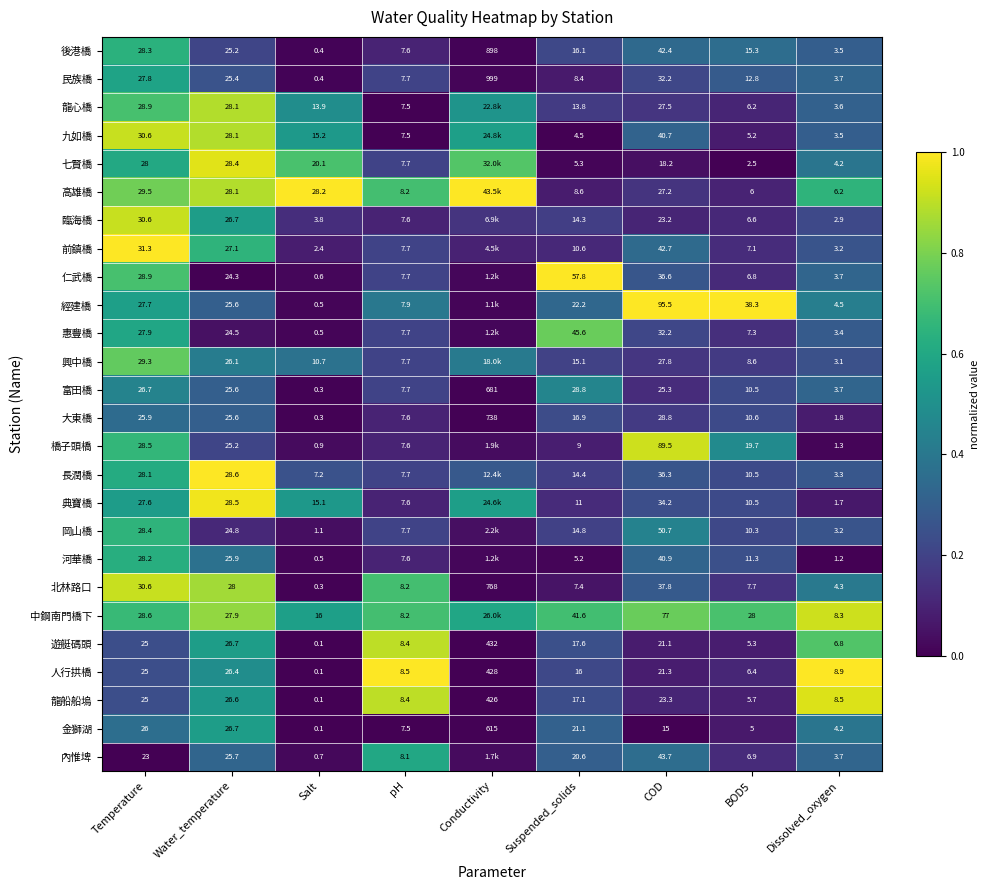

Is the value of 前鎮橋 at Salt greater than the value of 內惟埤 at Temperature?

No